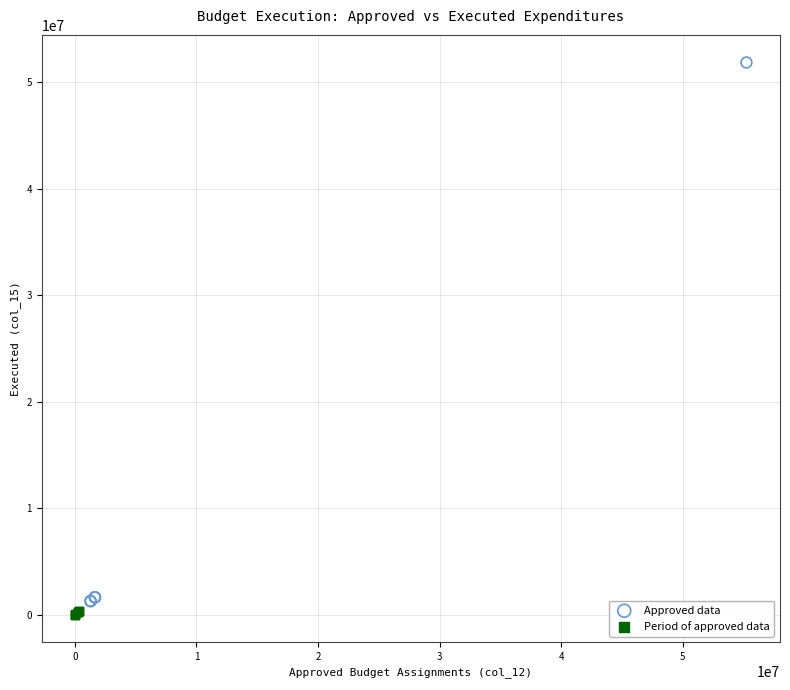

Which series contains the highest Y value?

Approved data